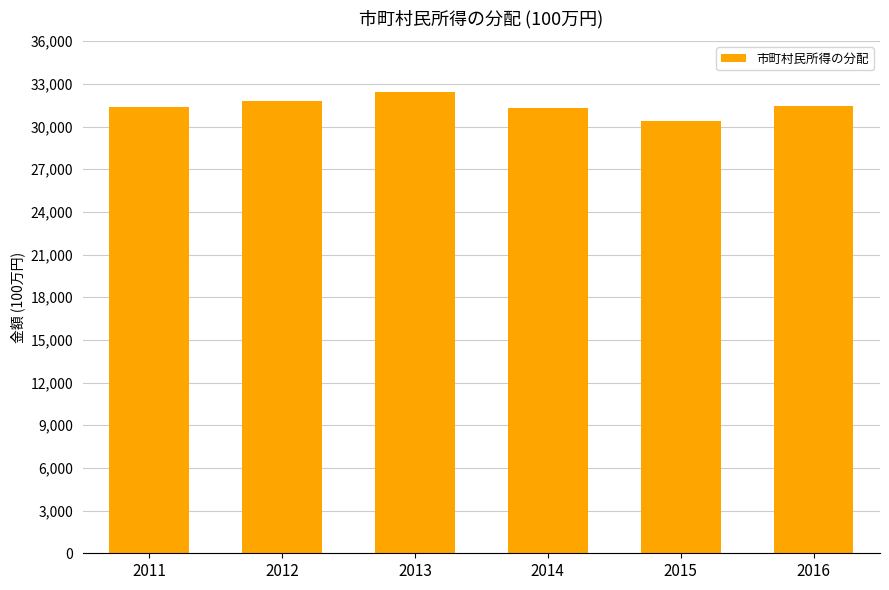

What is the sum of all values?

188740